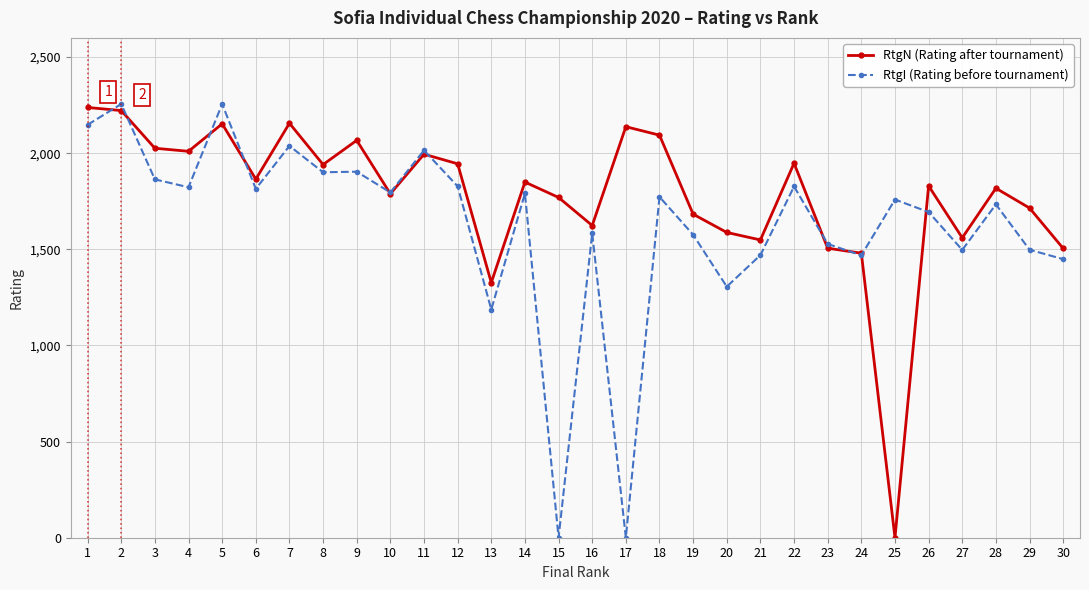

What is the total value across all series at 10?

3585